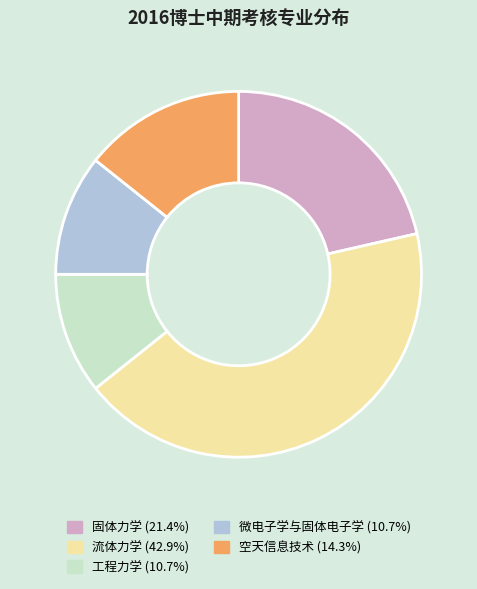

Approximately how many times larger is the value at 固体力学 (21.4%) compared to 空天信息技术 (14.3%)?

1.5